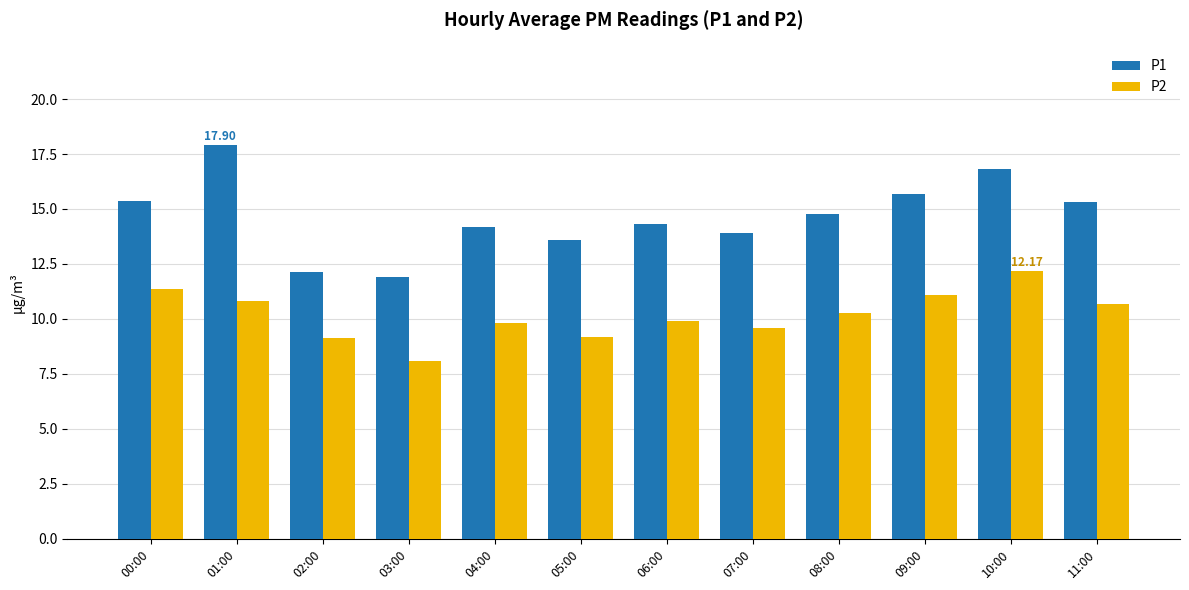

Read the P2 value at 07:00.

9.6